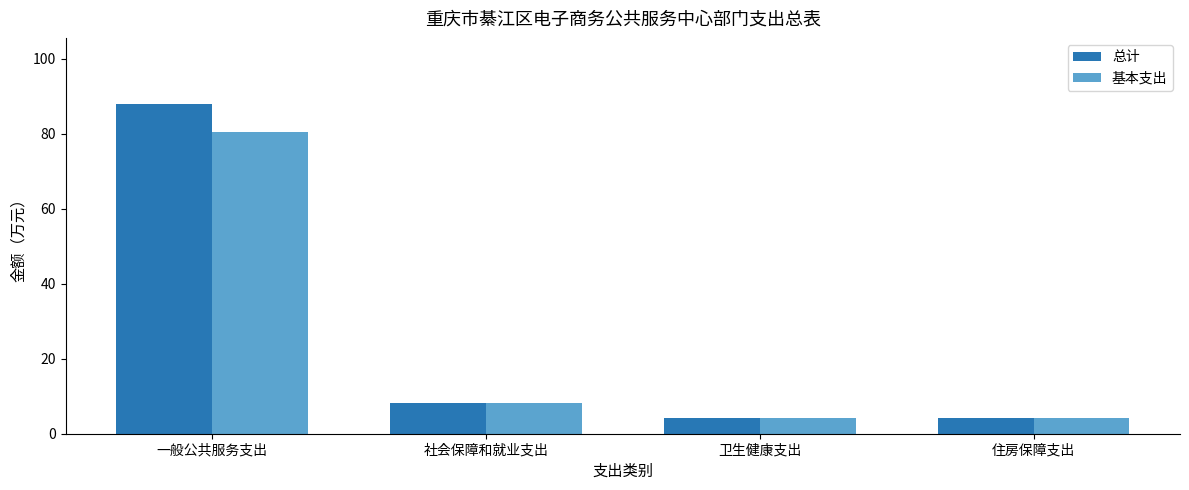

What is the total value across all series at 住房保障支出?

8.2